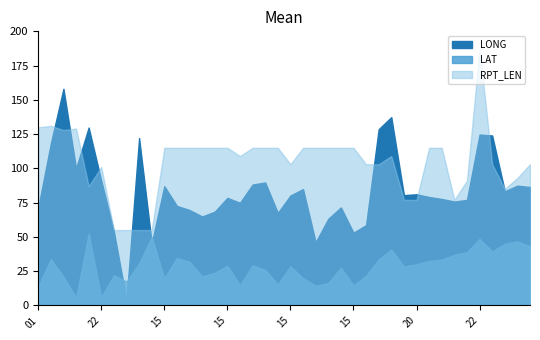

At how many categories does at least one series exceed 51?

40